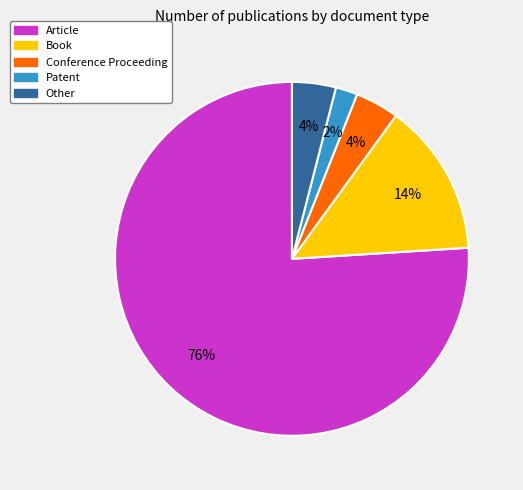

Does any single category account for the majority?

Yes